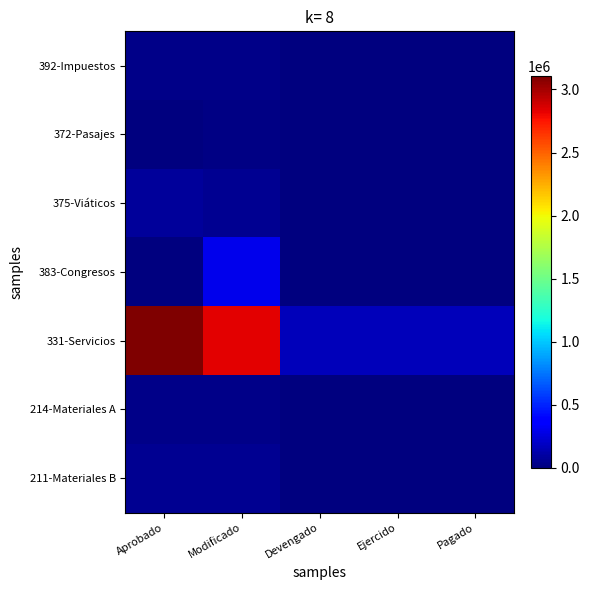

At how many categories does at least one series exceed 92857?

5